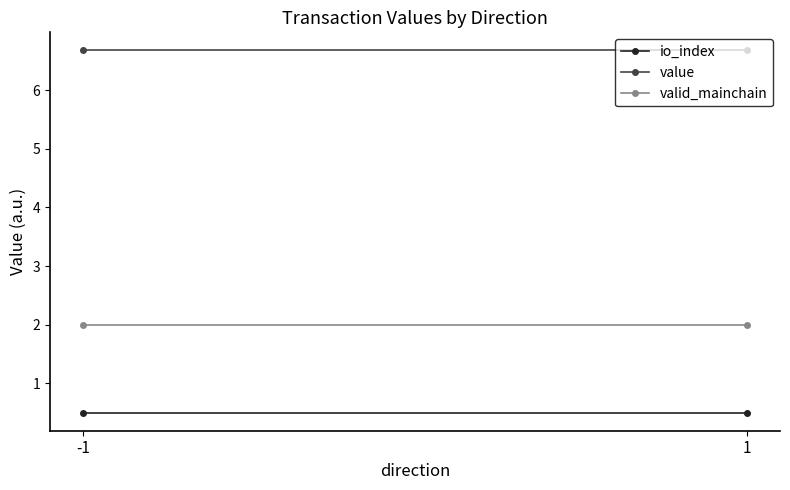

The valid_mainchain series shows 0.8 at 1. True or false?

False